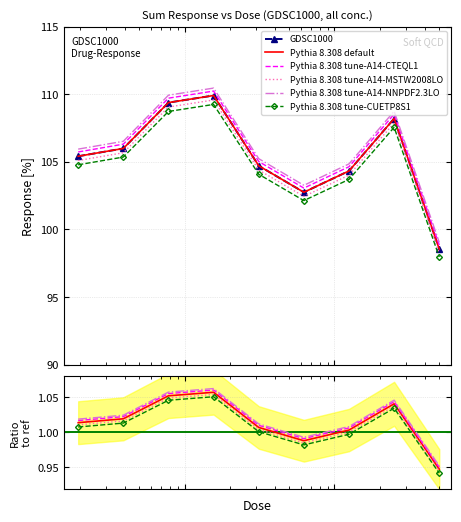

List the labels in order of value, smallest first.

5.0, 0.625, 1.25, 0.3125, 0.0195312, 0.0390625, 2.5, 0.078125, 0.15625